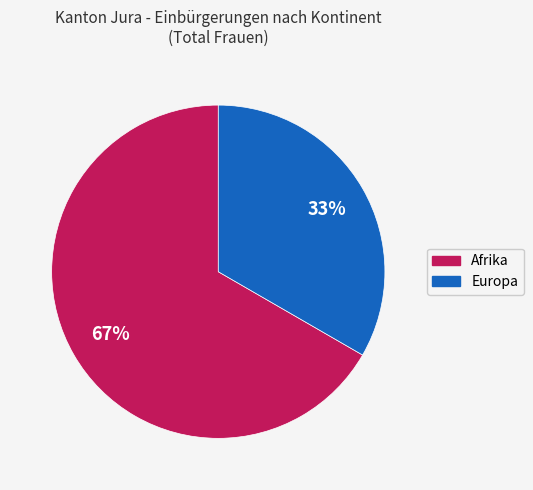

How many slices are in this pie chart?

2